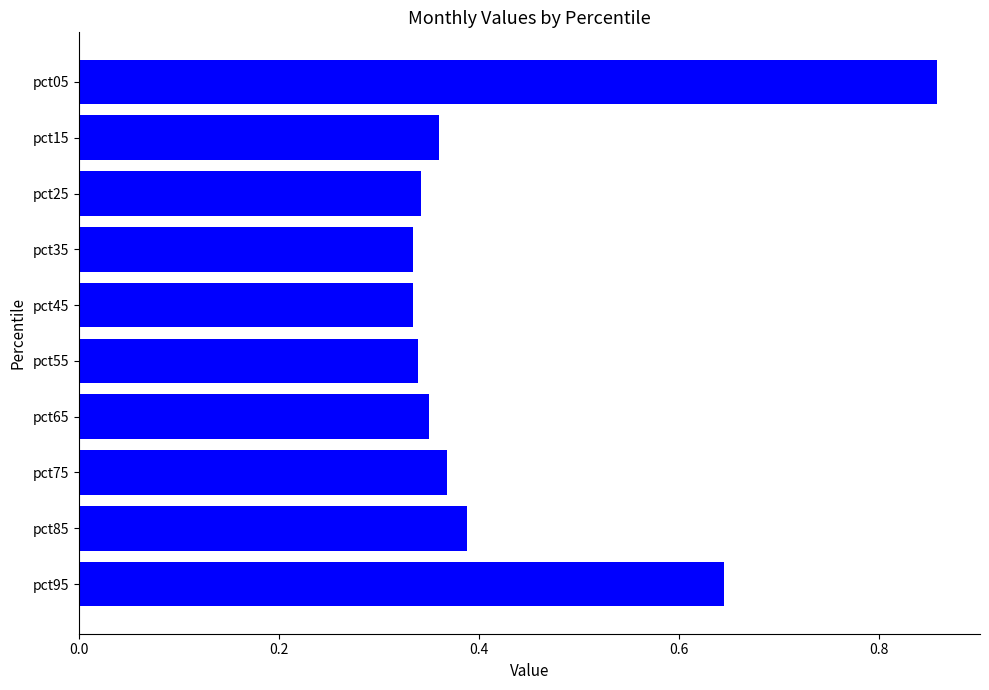

The chart shows a value of 0.2 at pct55. True or false?

False